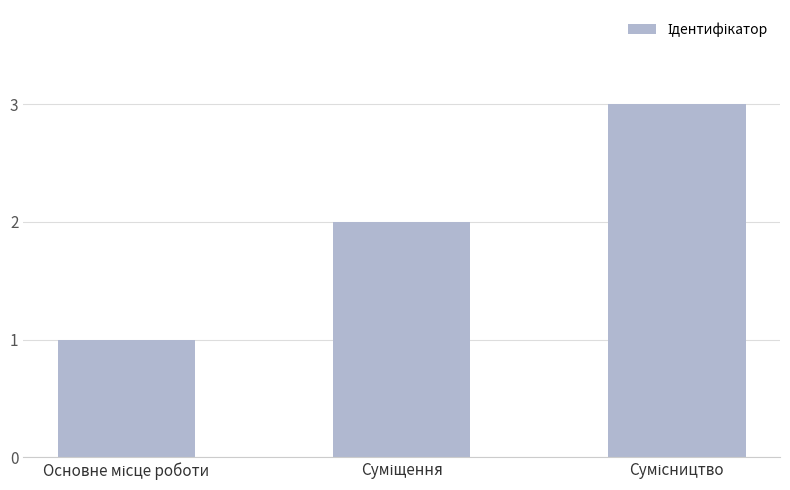

What is the greatest value displayed?

3